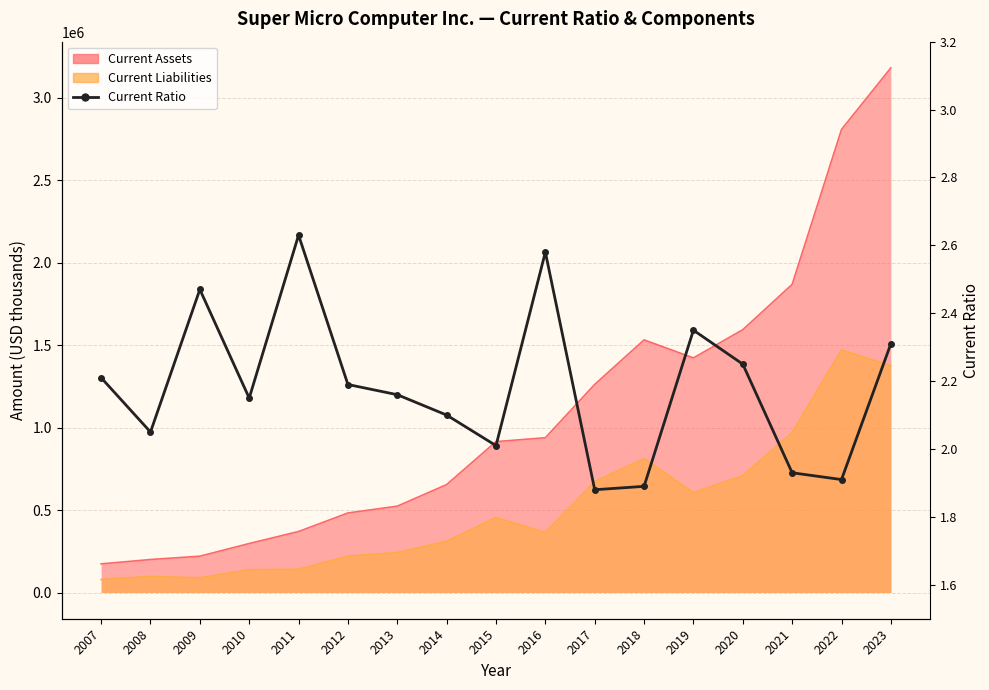

Count the number of values greater than 2.

13